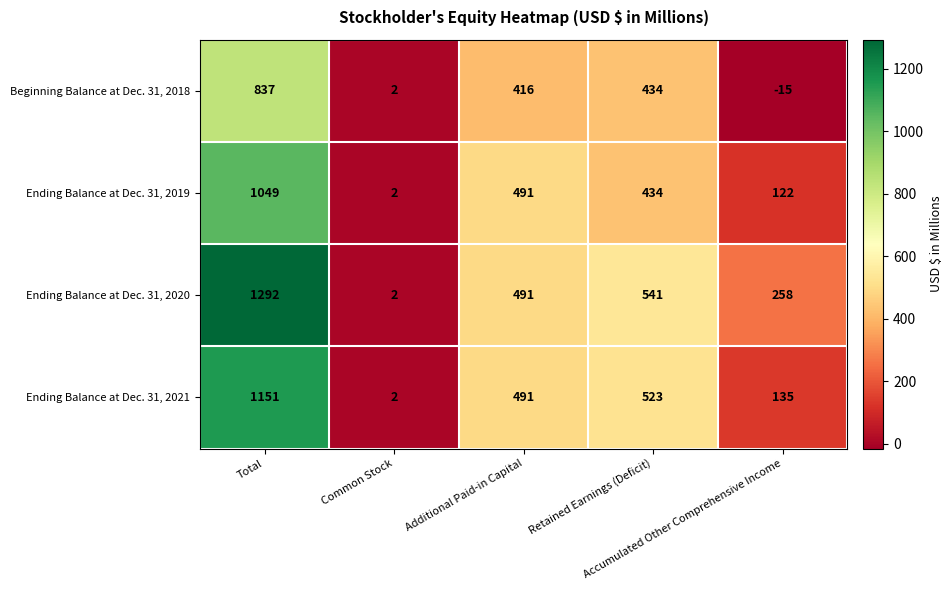

Rank the series by their average value, from highest to lowest.

Ending Balance at Dec. 31, 2020, Ending Balance at Dec. 31, 2021, Ending Balance at Dec. 31, 2019, Beginning Balance at Dec. 31, 2018